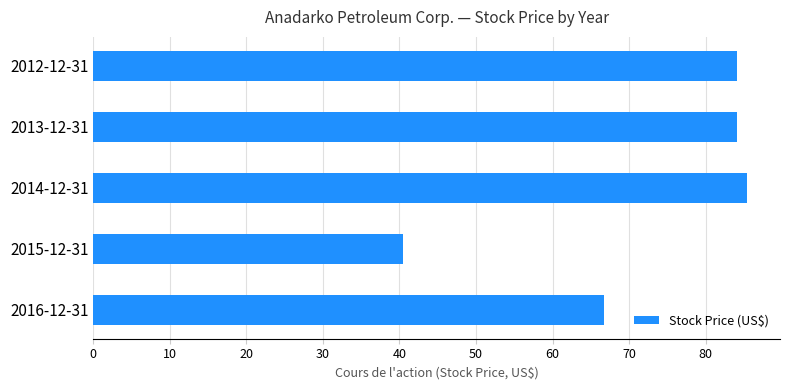

What is the approximate value at 2015-12-31?

40.5